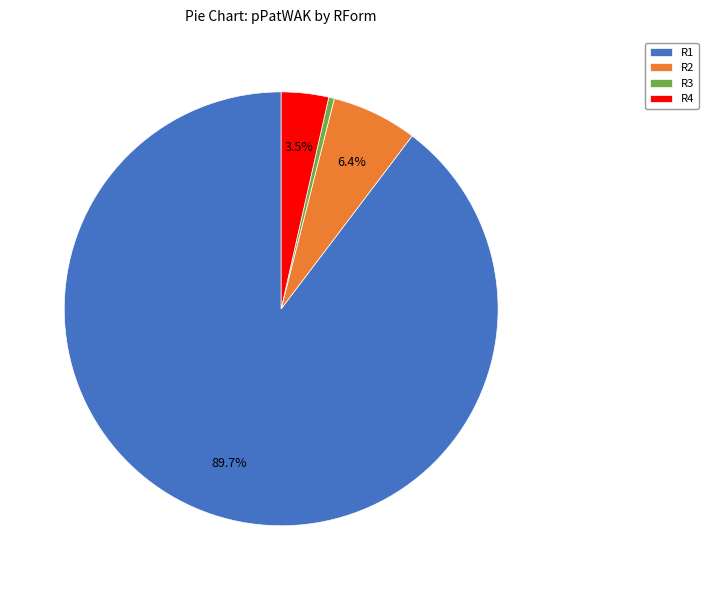

How many slices are in this pie chart?

4